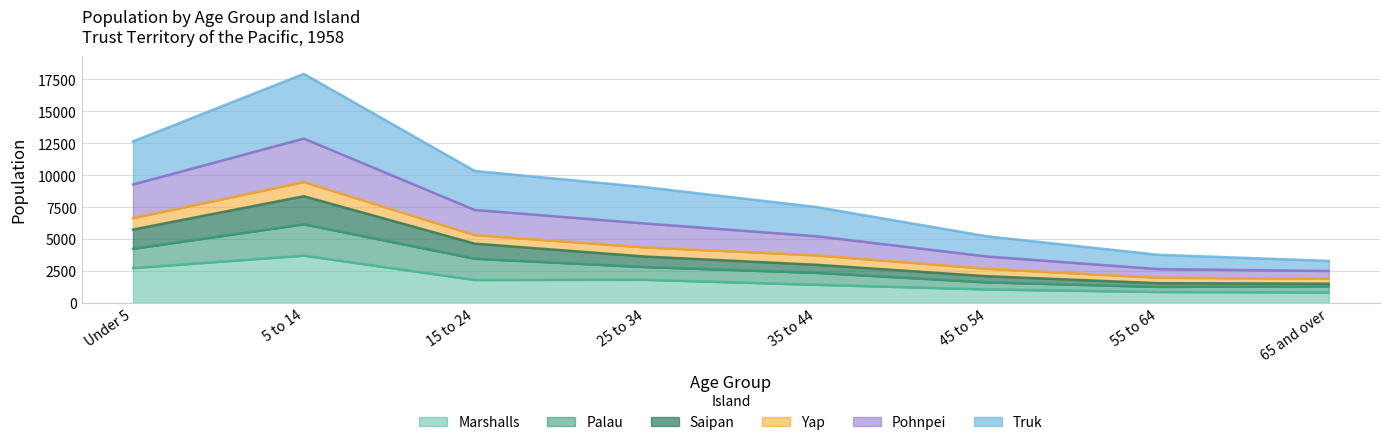

True or false: Saipan and Truk cross at least once.

False